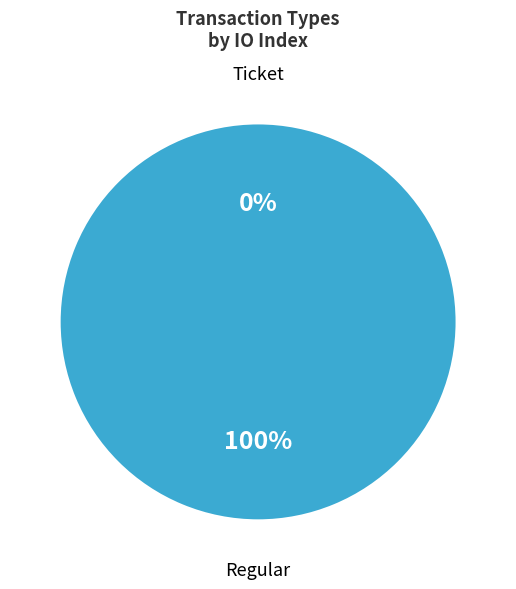

Is Ticket the majority of the pie?

No